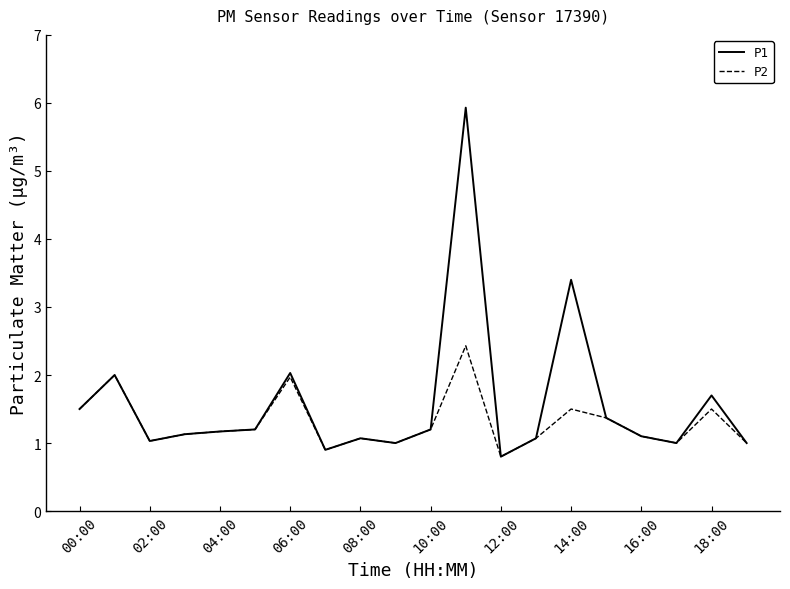

Which series has the widest spread of values?

P1